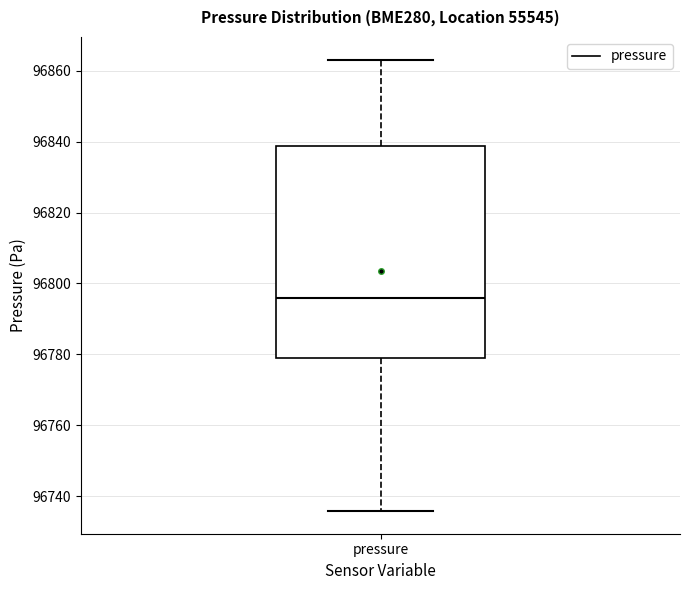

Transcribe this box plot: give where the median line is, the range the box spans, and where the two whiskers end, as read against the y-axis. The values are not printed on the chart, so give them approximately, as read against the axis.

median 96796, box 96780 to 96838, whiskers 96736 to 96864